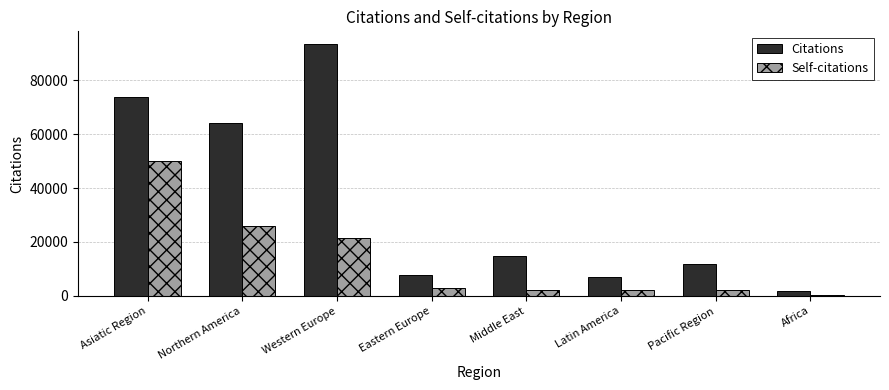

What is the difference between the maximum and minimum values in the Citations series?

91695